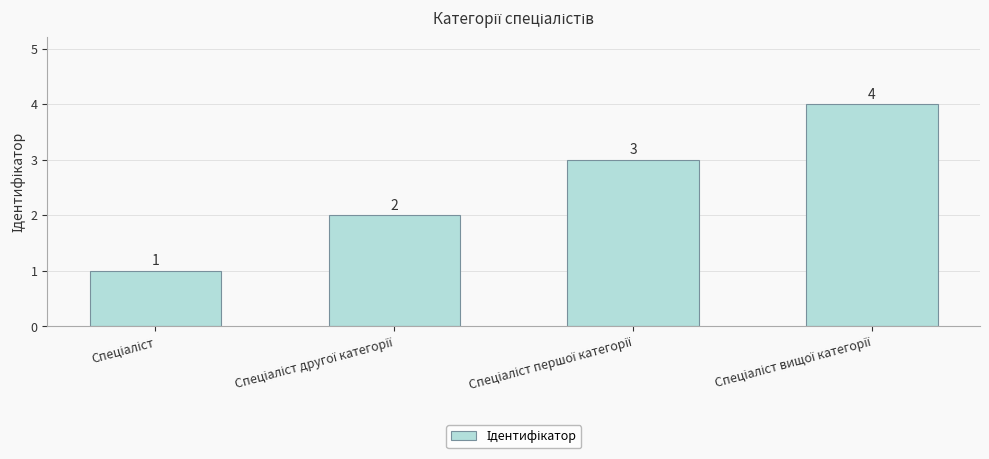

What is the difference between the maximum and minimum values?

3